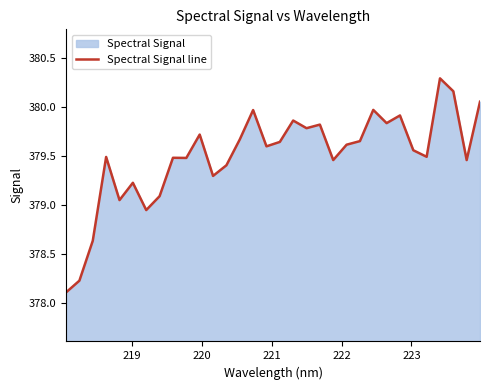

What is the difference between the maximum and minimum values?

2.2